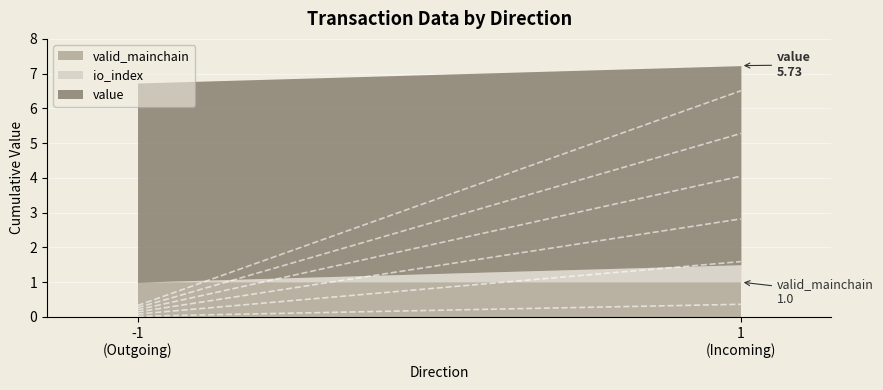

The valid_mainchain series shows 0.6 at -1. True or false?

False